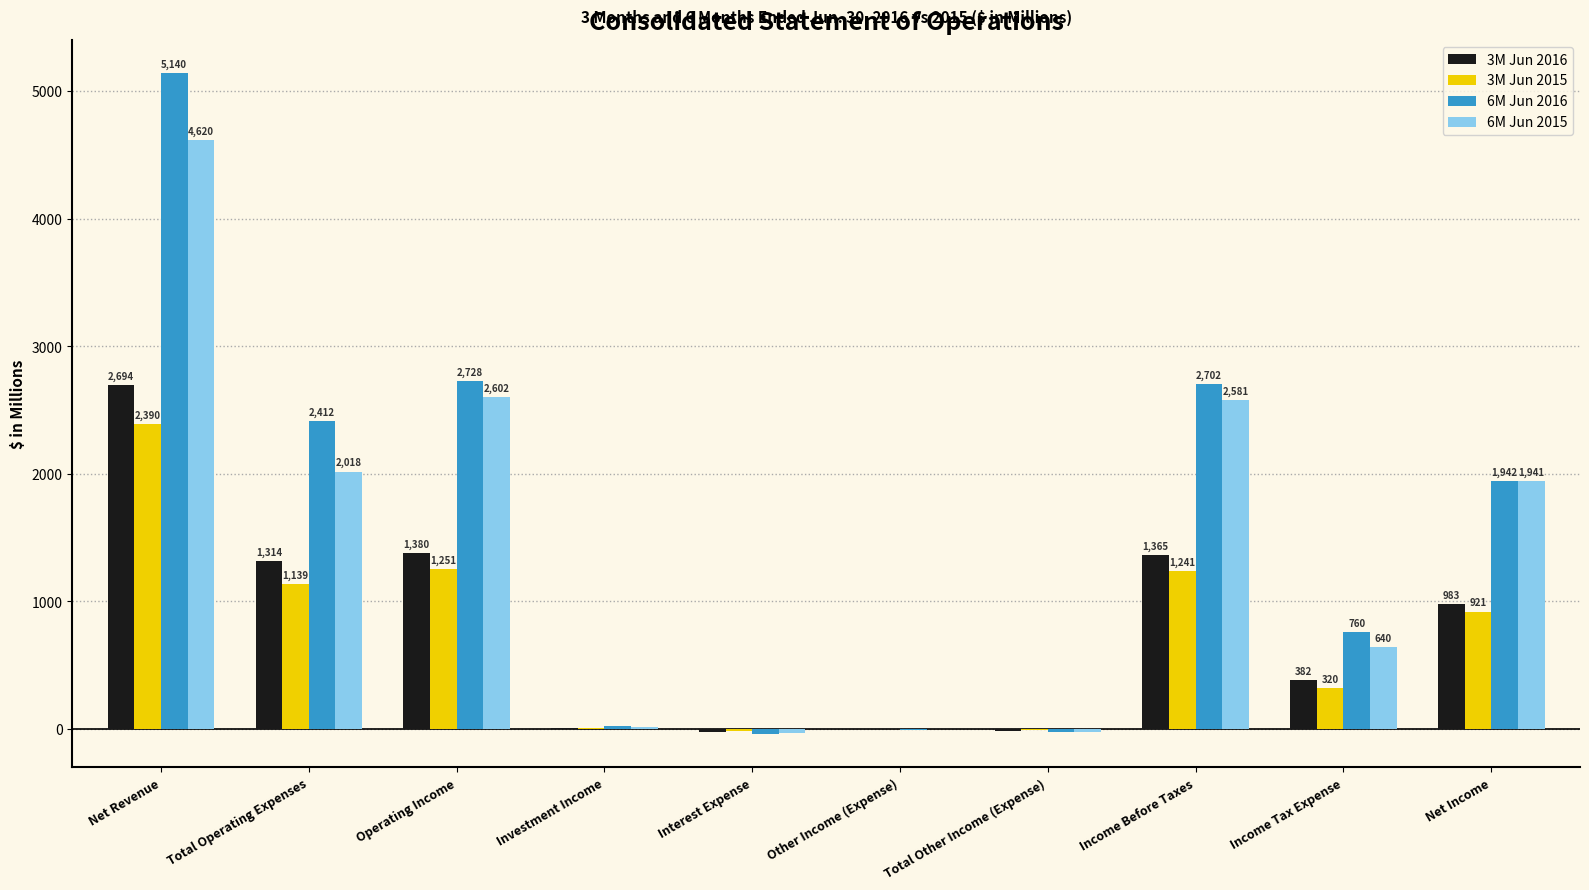

At which label is 3M Jun 2015 closest to 1186?

Total Operating Expenses